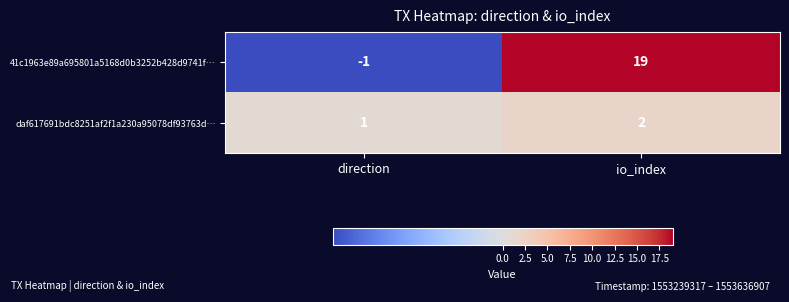

Which series has the largest range (max minus min)?

41c1963e89a695801a5168d0b3252b428d9741f…